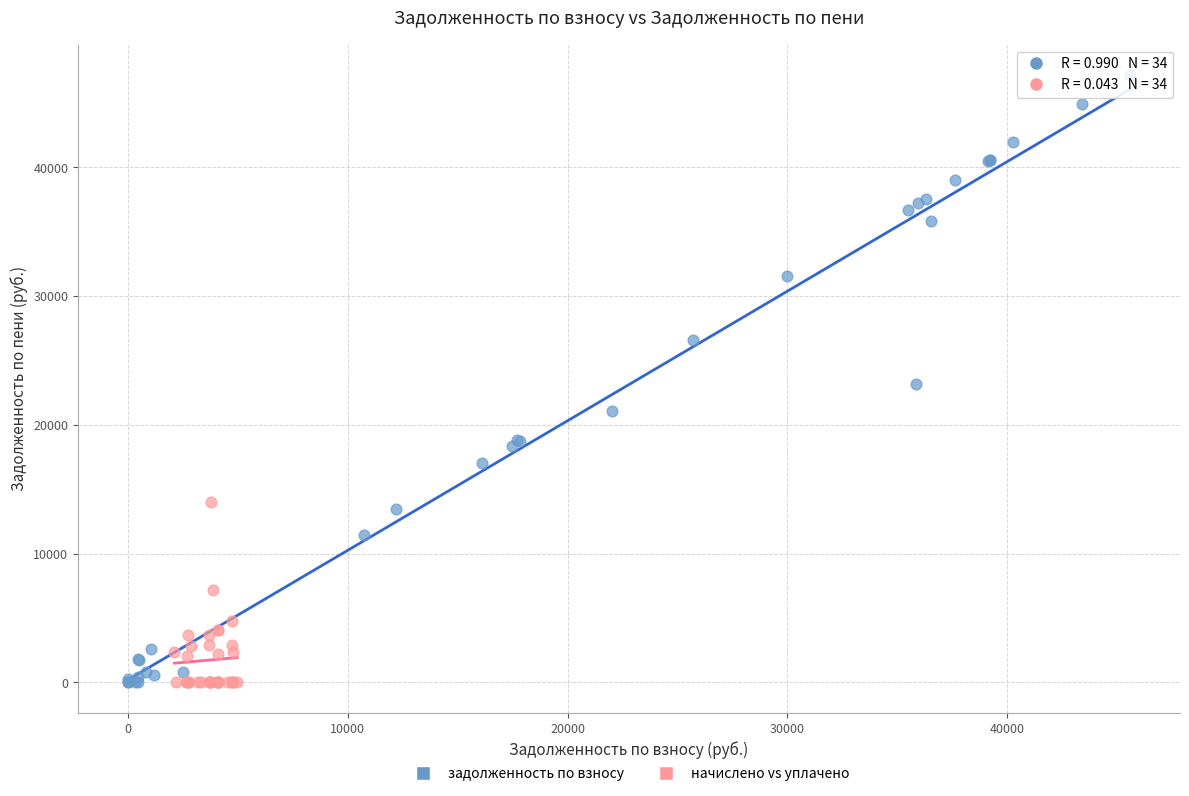

Which series has the widest spread of Y values?

задолженность по взносу